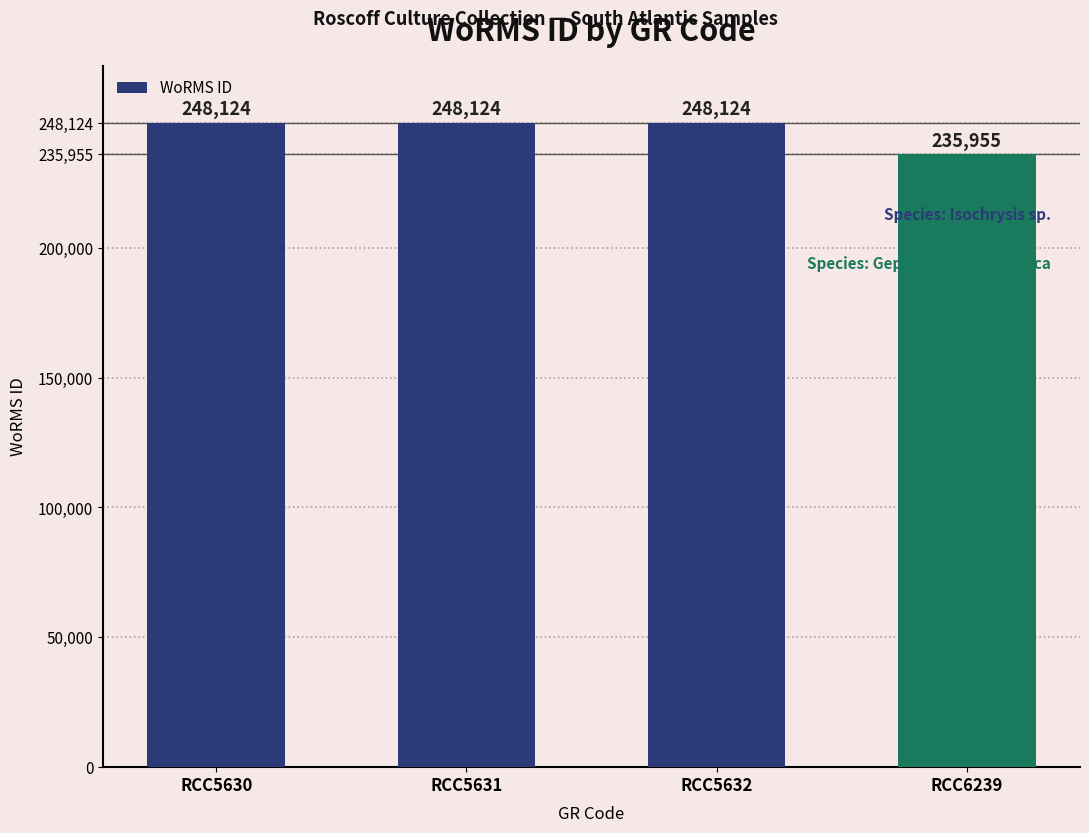

What is the value of the 2nd bar from the left?

248124